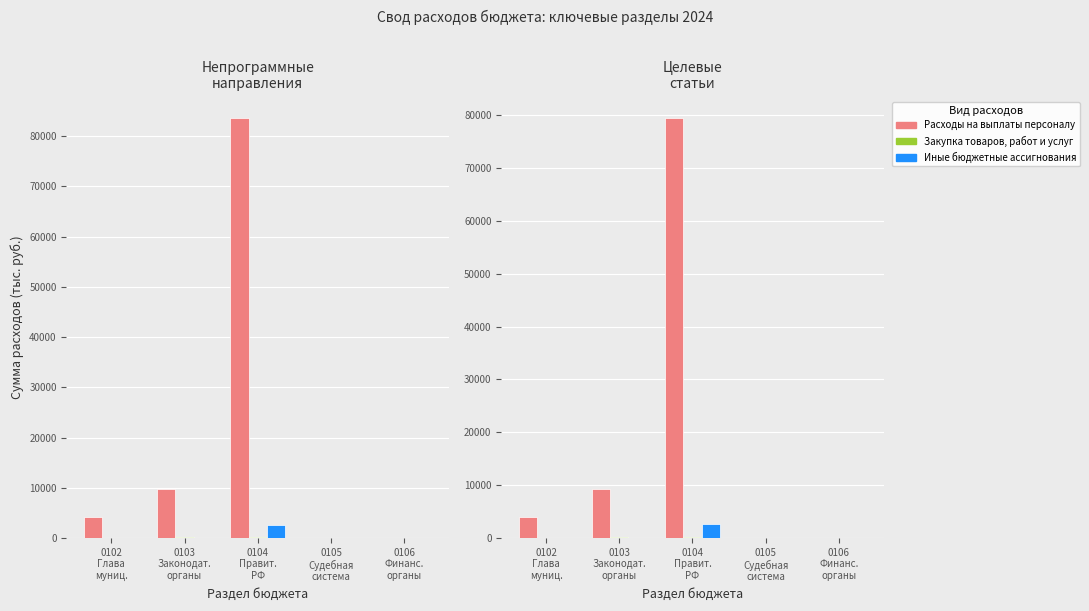

The Закупка товаров, работ и услуг series shows 180.5 at 0104
Правит.
РФ. True or false?

True